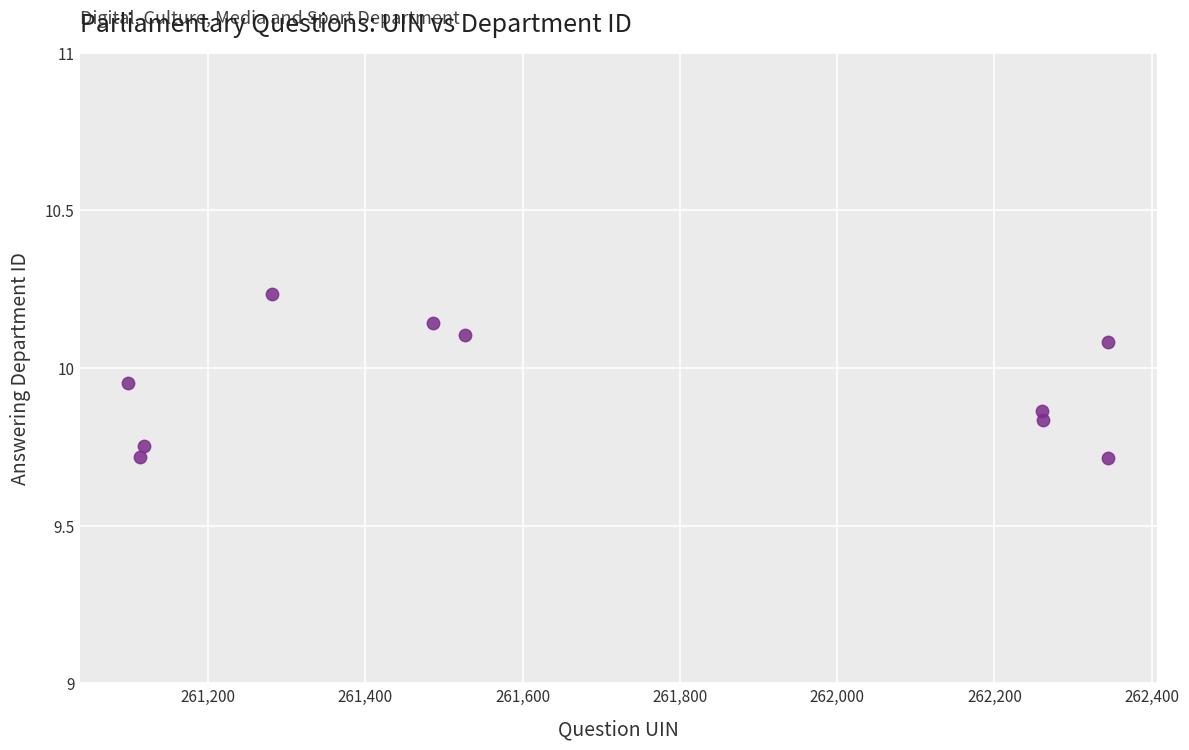

What is the average X value?

261683.8